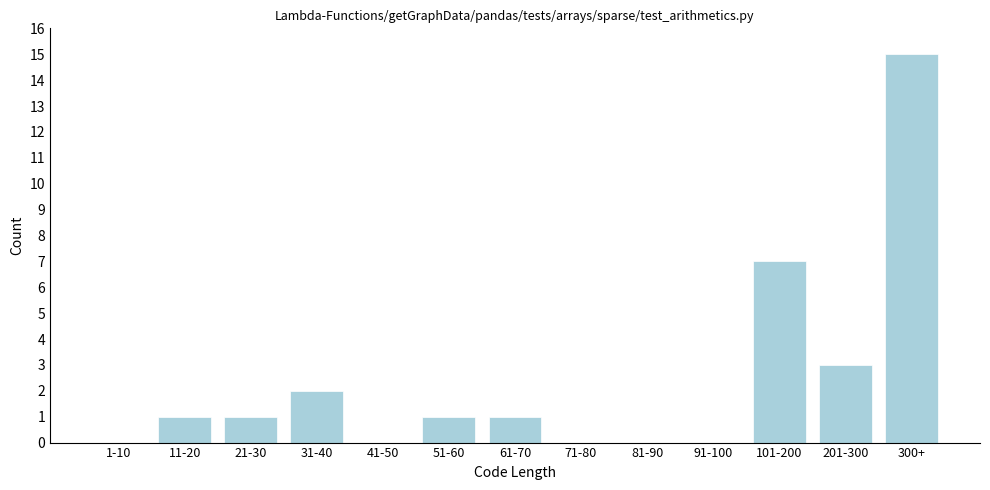

Reading right to left, list all the values displayed in this chart.

300+=15	201-300=3	101-200=7	91-100=0	81-90=0	71-80=0	61-70=1	51-60=1	41-50=0	31-40=2	21-30=1	11-20=1	1-10=0